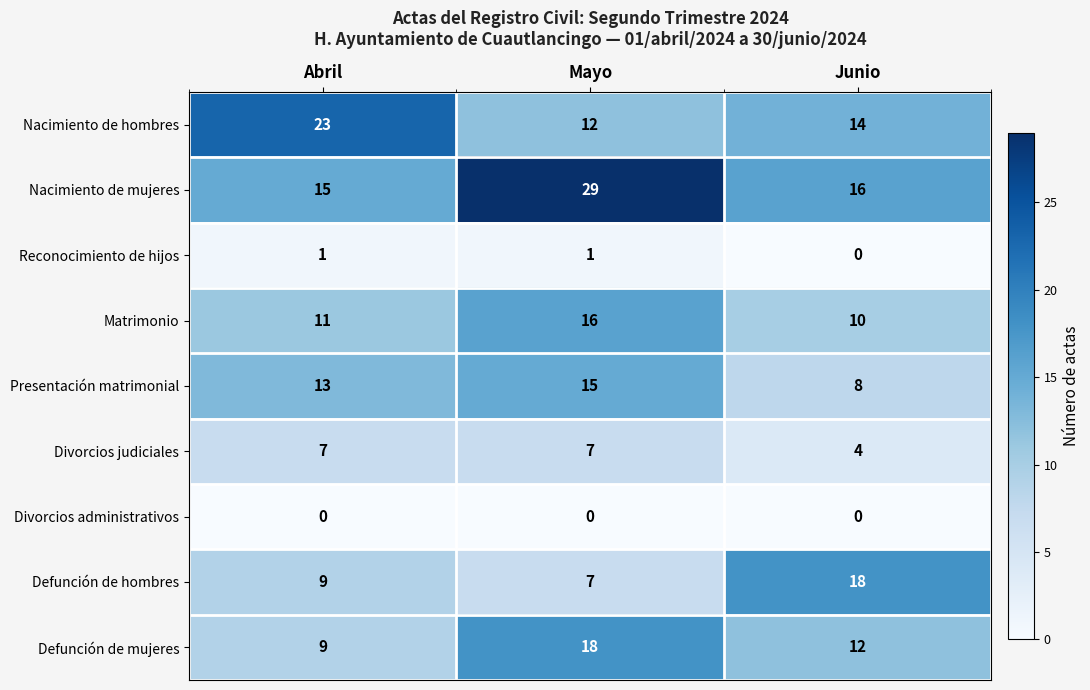

How many distinct data groups are displayed?

9